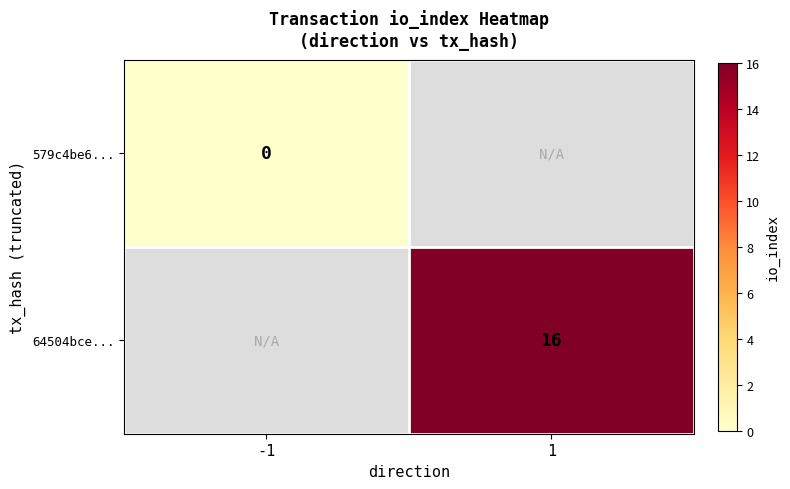

What is the greatest value displayed?

16.0